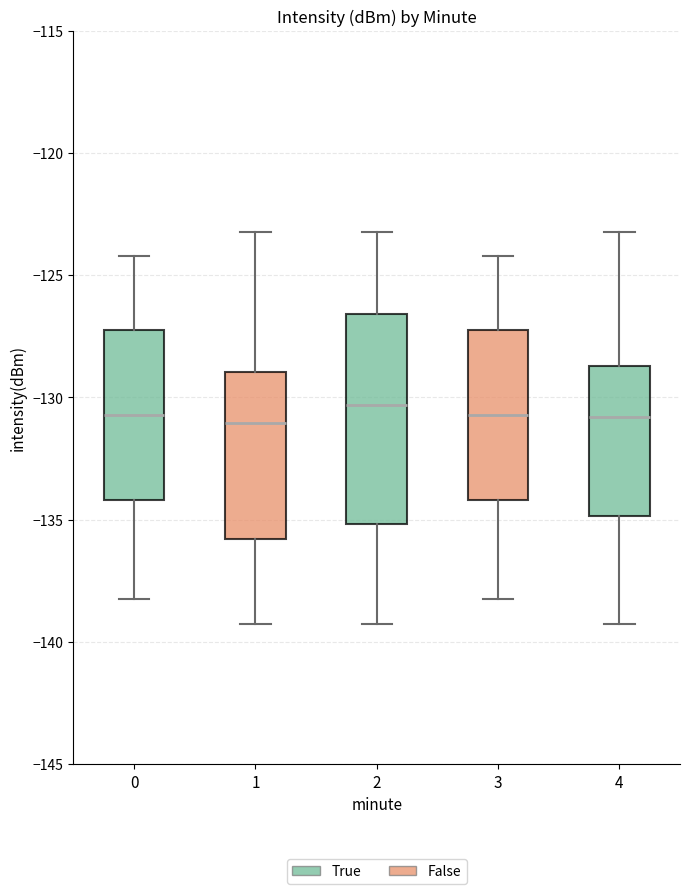

Reading left to right, transcribe this box plot: for each box, give where its median line is, the range the box spans, and where its two whiskers end, as read against the y-axis. The values are not printed on the chart, so give them approximately, as read against the axis.

0: median -130.5, box -134.0 to -127.5, whiskers -138.0 to -124.0
1: median -131.0, box -136.0 to -129.0, whiskers -139.5 to -123.0
2: median -130.5, box -135.0 to -126.5, whiskers -139.5 to -123.0
3: median -130.5, box -134.0 to -127.5, whiskers -138.0 to -124.0
4: median -131.0, box -135.0 to -128.5, whiskers -139.5 to -123.0